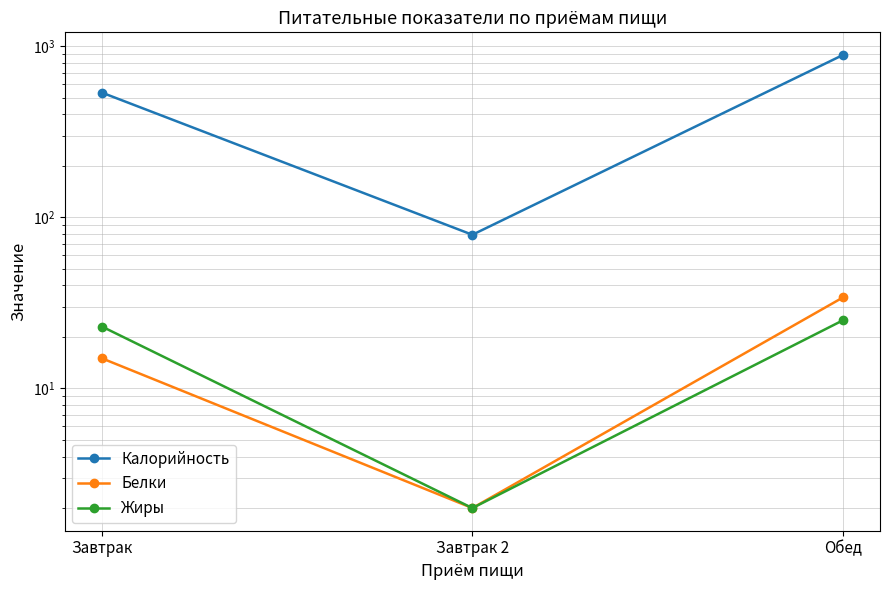

What is the label of the 2nd point from the right?

Завтрак 2